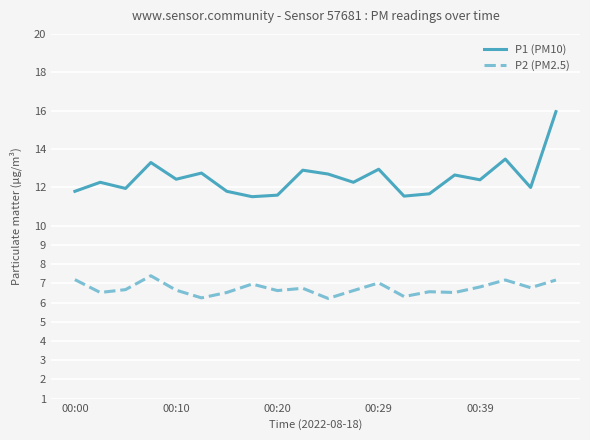

Which series has the largest total across all categories?

P1 (PM10)